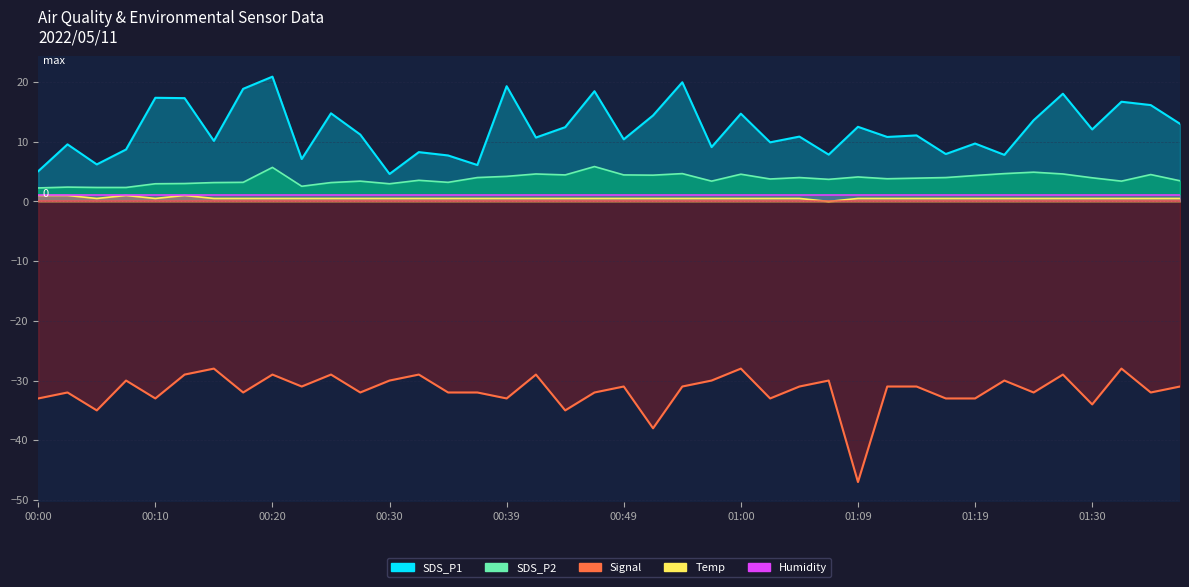

Is the value of Signal at 00:10 greater than the value of SDS_P1 at 00:47?

No